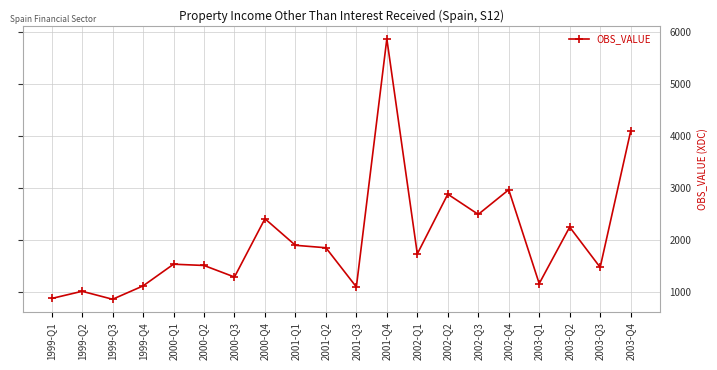

What is the label of the 2nd point from the right?

2003-Q3